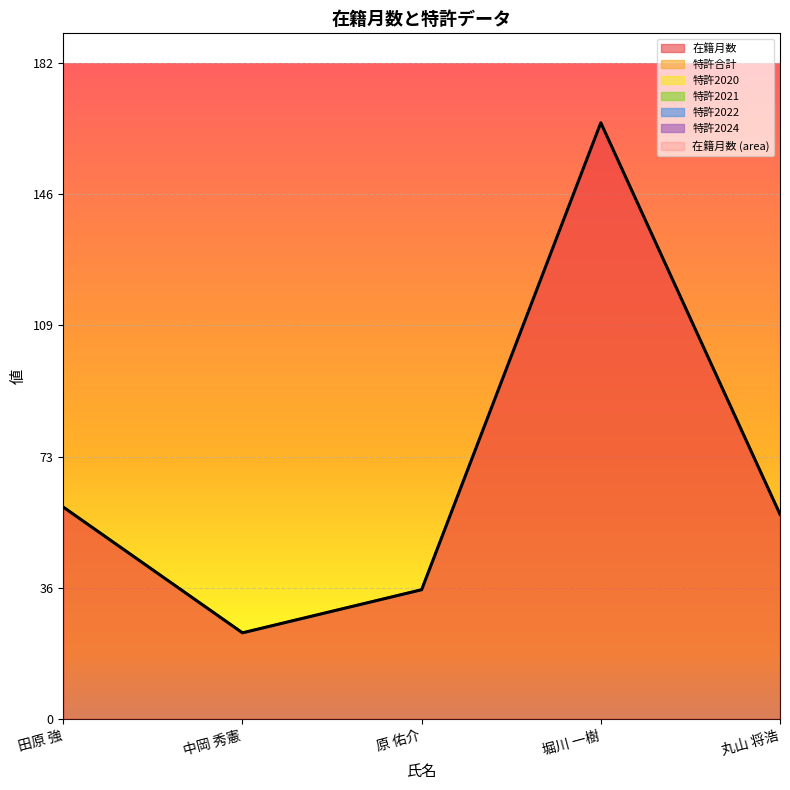

Count the number of data series in this chart.

6